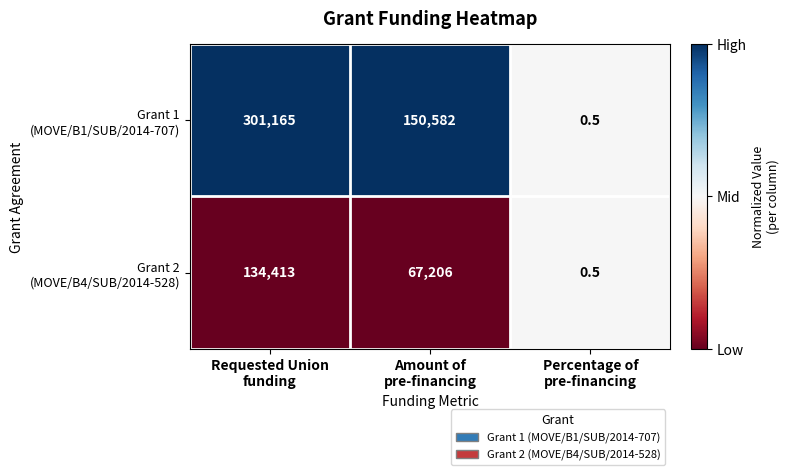

How many distinct data groups are displayed?

2